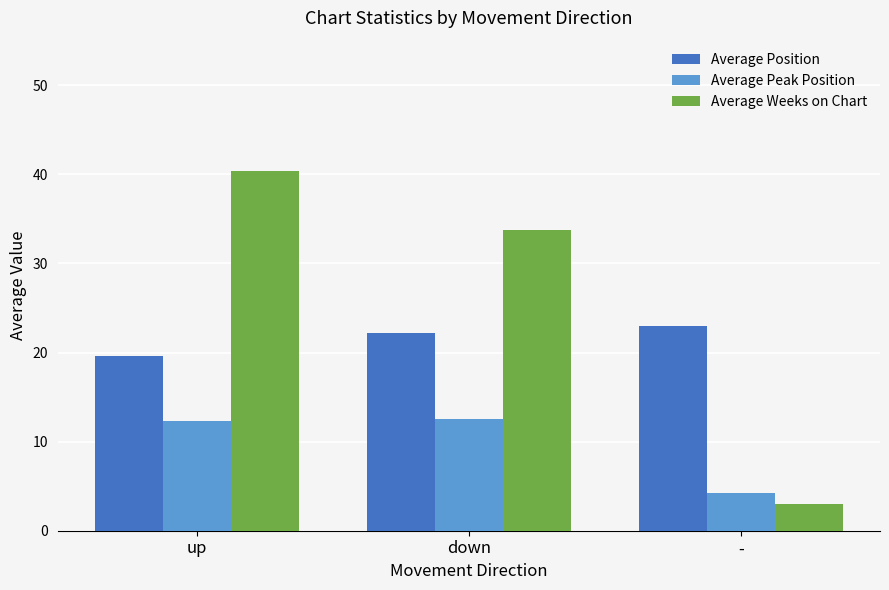

The value of Average Weeks on Chart at down is 33.7. True or false?

True